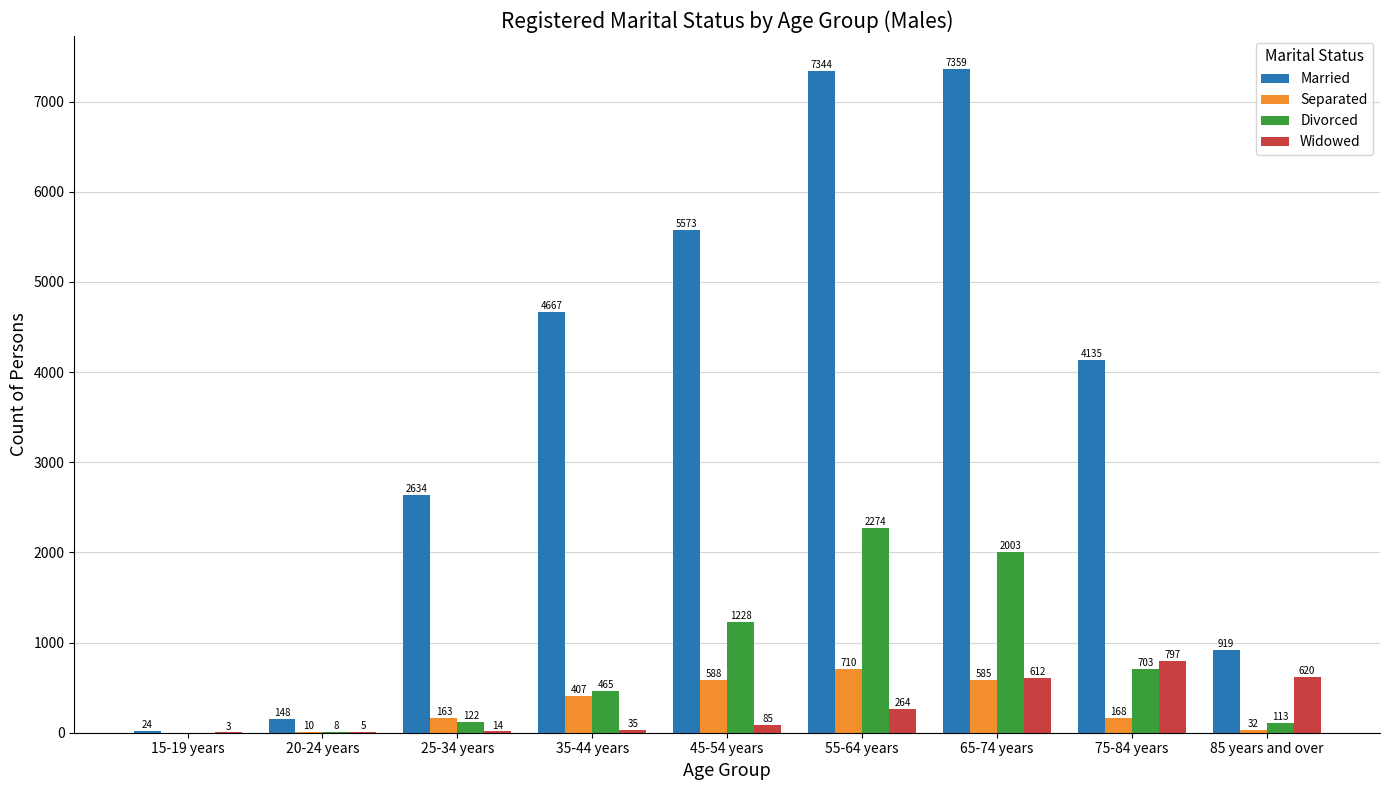

Reading left to right, extract all data points from this chart.

Married: 24	148	2634	4667	5573	7344	7359	4135	919
Separated: 0	10	163	407	588	710	585	168	32
Divorced: 0	8	122	465	1228	2274	2003	703	113
Widowed: 3	5	14	35	85	264	612	797	620